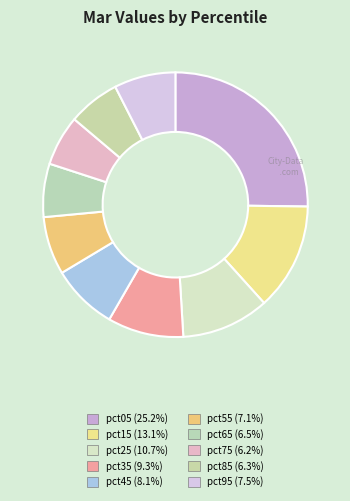

Between pct75 and pct25, which is larger?

pct25